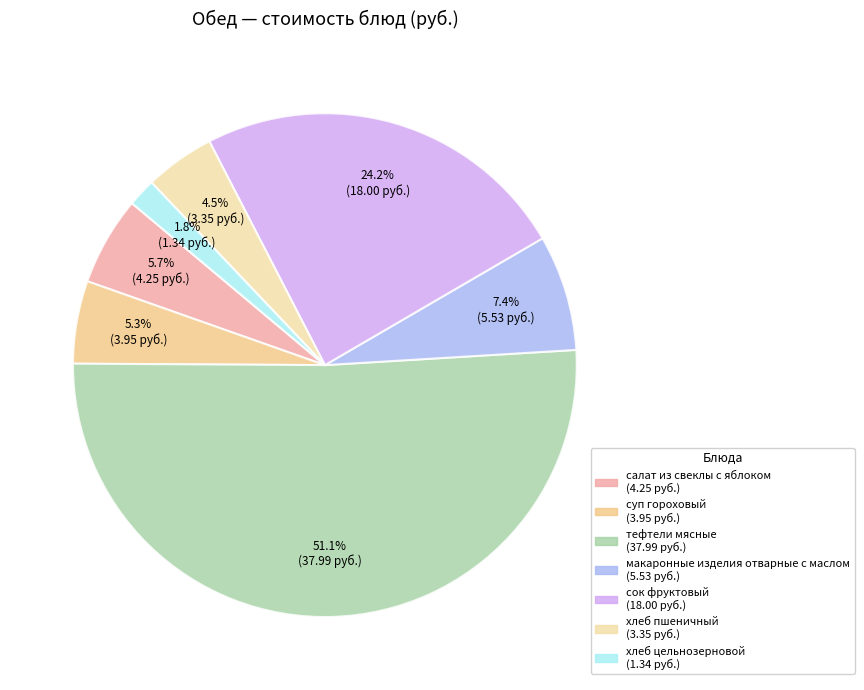

Between суп гороховый and салат из свеклы с яблоком, which is larger?

салат из свеклы с яблоком